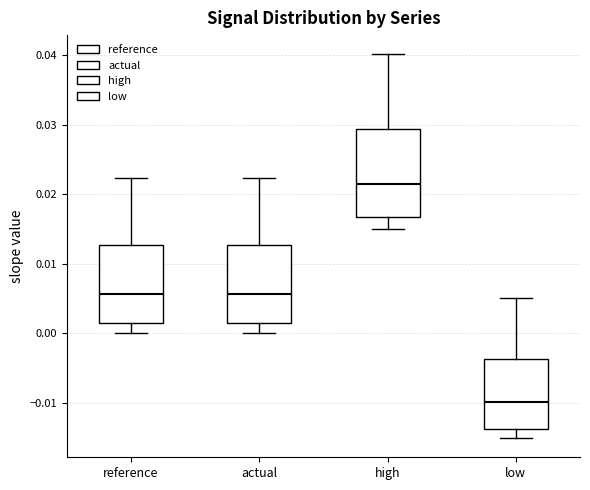

Reading left to right, transcribe this box plot: for each box, give where its median line is, the range the box spans, and where its two whiskers end, as read against the y-axis. The values are not printed on the chart, so give them approximately, as read against the axis.

reference: median 0.006, box 0.001 to 0.013, whiskers 0.000 to 0.022
actual: median 0.006, box 0.001 to 0.013, whiskers 0.000 to 0.022
high: median 0.022, box 0.017 to 0.029, whiskers 0.015 to 0.040
low: median -0.010, box -0.014 to -0.004, whiskers -0.015 to 0.005